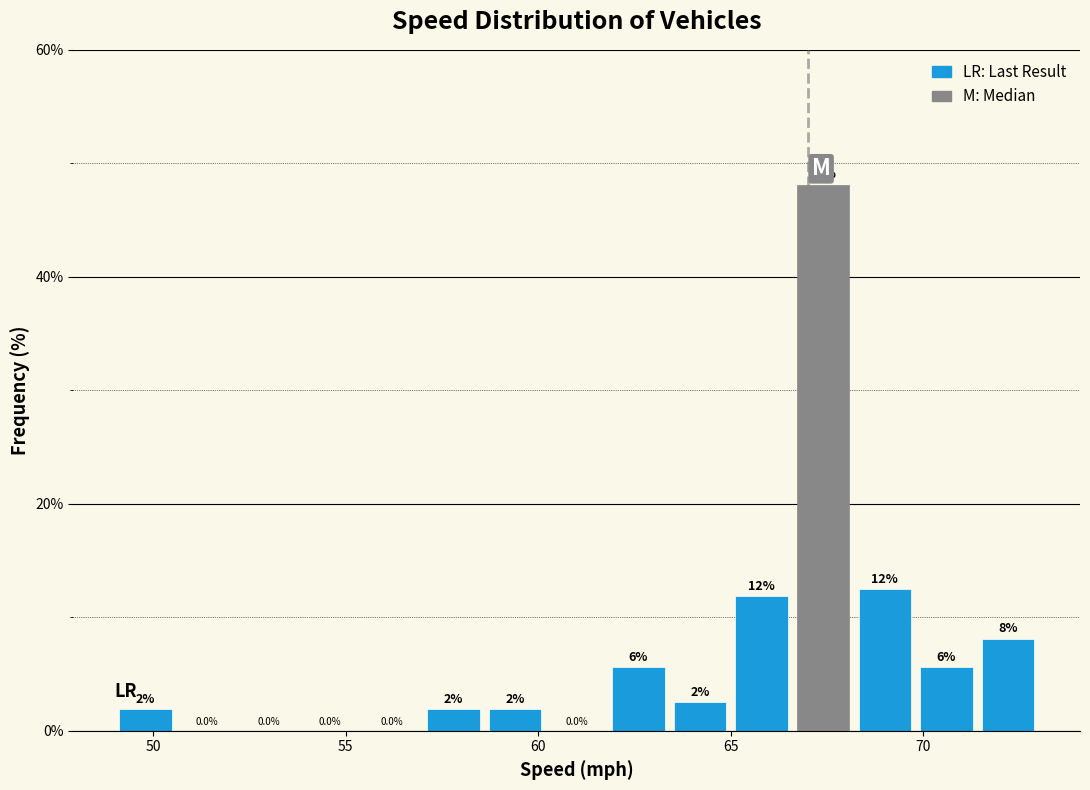

Around what value on the x-axis is the tallest bar? Give the approximate position of its centre, as read against the axis.

67.5